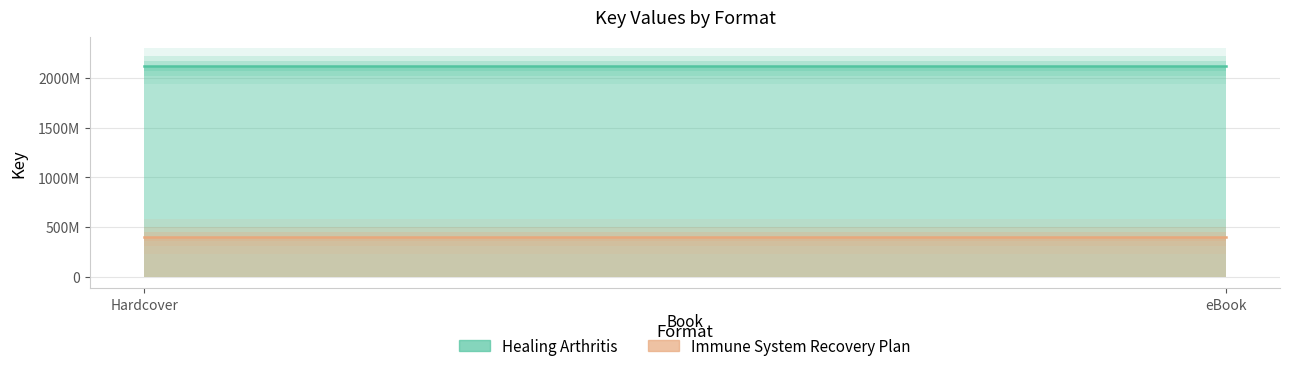

Reading right to left, list all the values displayed in this chart.

Healing Arthritis: eBook=2115354541	Hardcover=2115354541
Immune System Recovery Plan: eBook=405301247	Hardcover=405301247